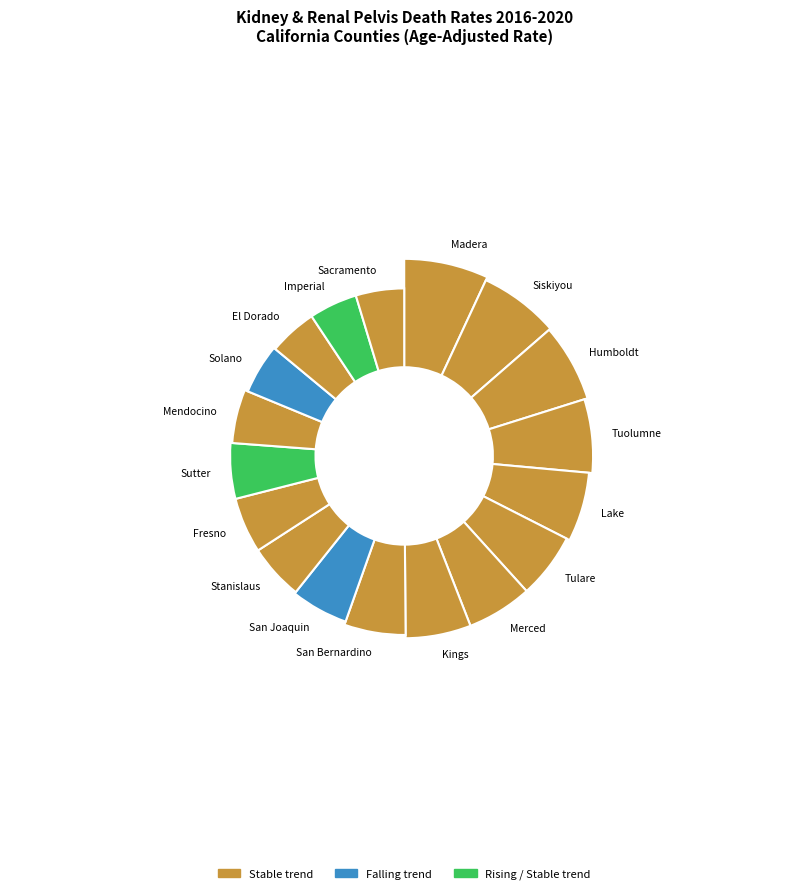

The Mendocino County slice represents 5% of the pie. True or false?

True